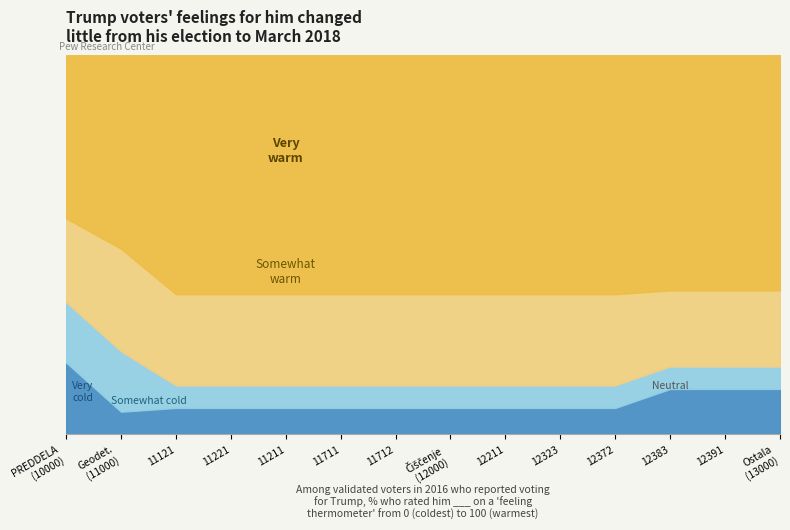

Rank the series by their maximum value, from highest to lowest.

Very warm, Somewhat warm, Very cold, Somewhat cold, Neutral